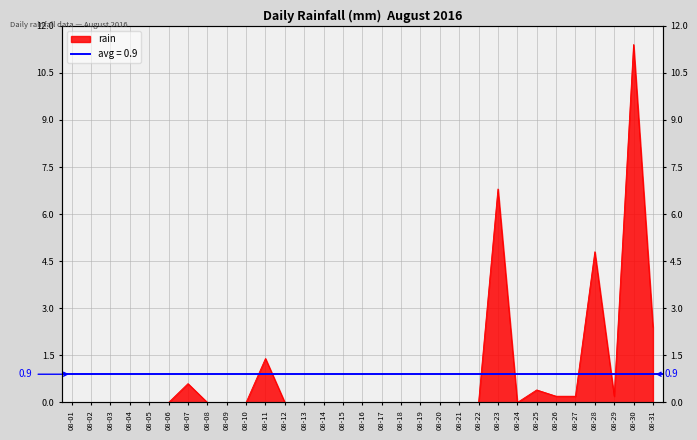

The value at 08-10 is 0.0. True or false?

True